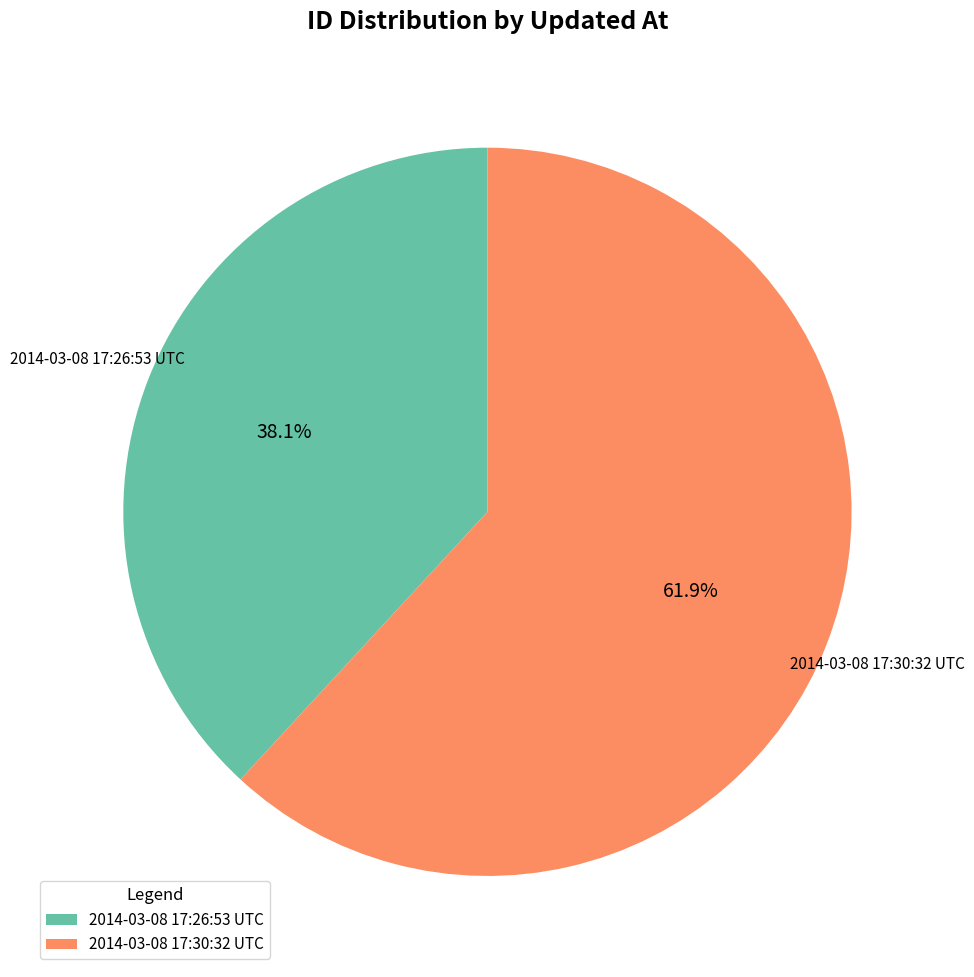

Is it true that 2014-03-08 17:26:53 UTC is 26% of the pie?

False